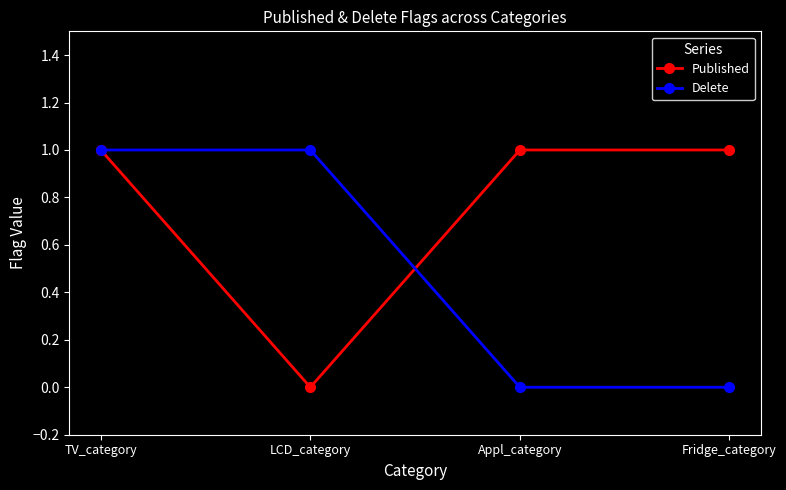

What is the value of the Delete point at the 2nd from the left?

1